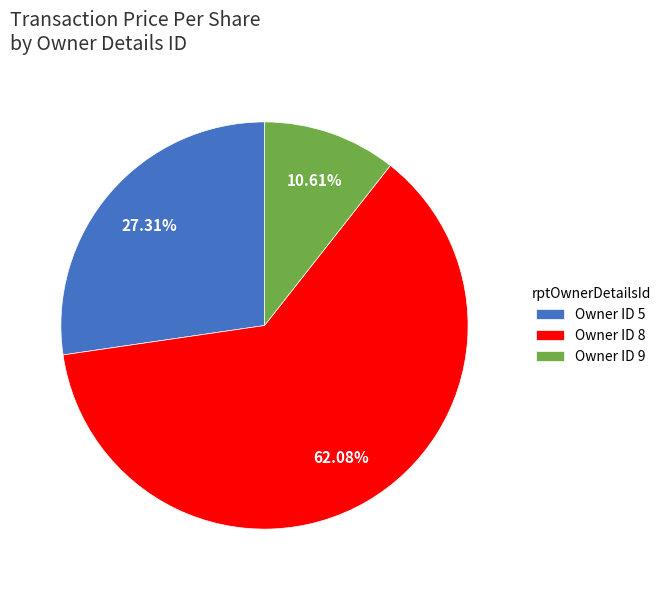

Combined, do Owner ID 5 and Owner ID 9 account for over 50%?

No